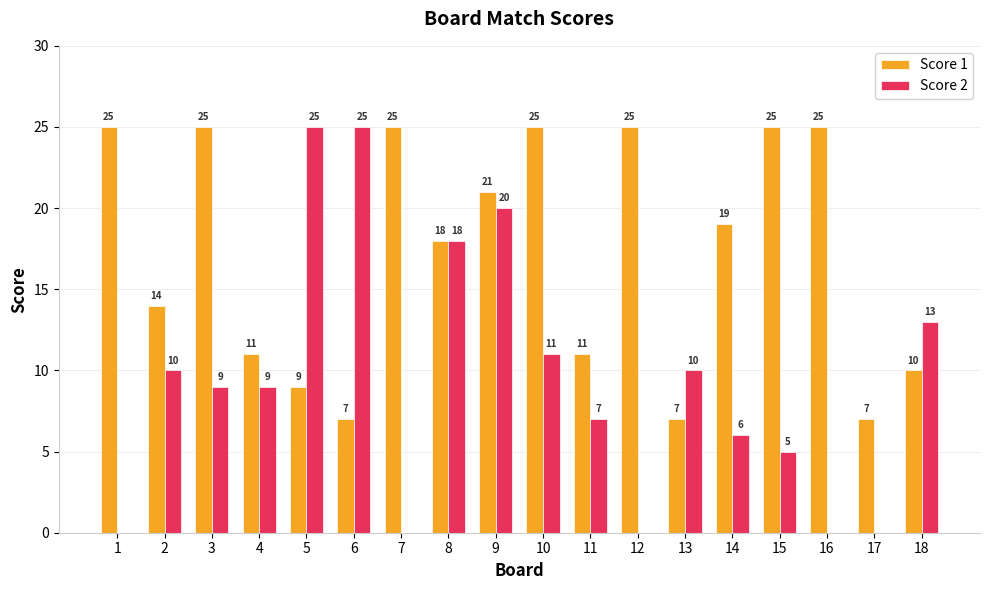

What is the approximate value of Score 1 at 16?

25